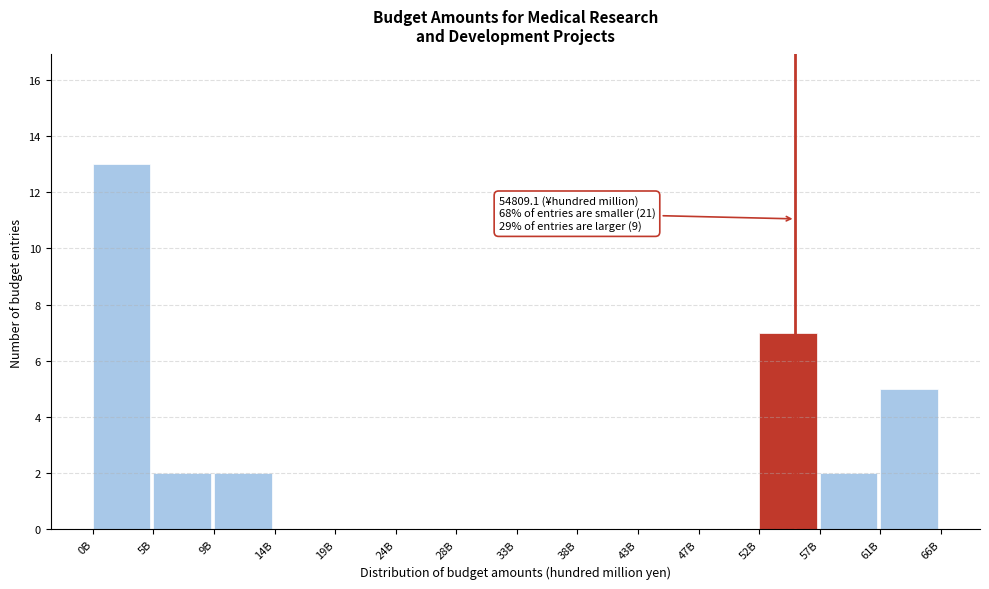

Reading left to right, what are all the values shown in this chart?

0B=13	5B=2	9B=2	14B=0	19B=0	24B=0	28B=0	33B=0	38B=0	43B=0	47B=0	52B=7	57B=2	61B=5